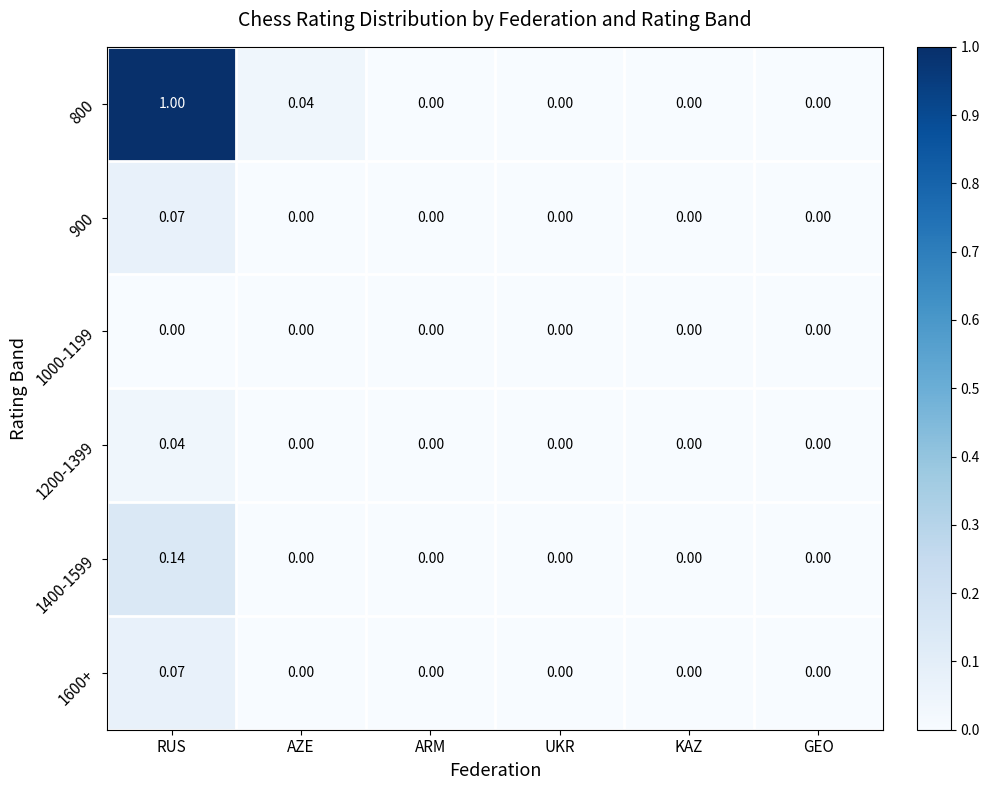

Which category has the highest value across all series?

RUS